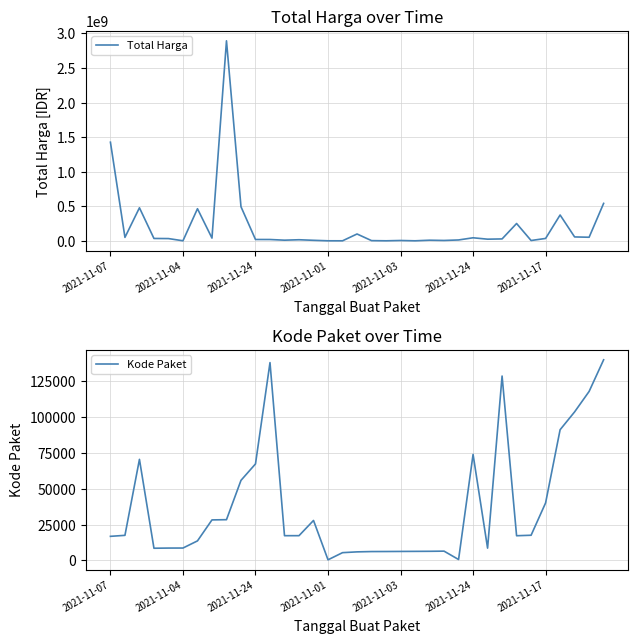

What is the difference between the second highest and minimum values in the Kode Paket series?

137412